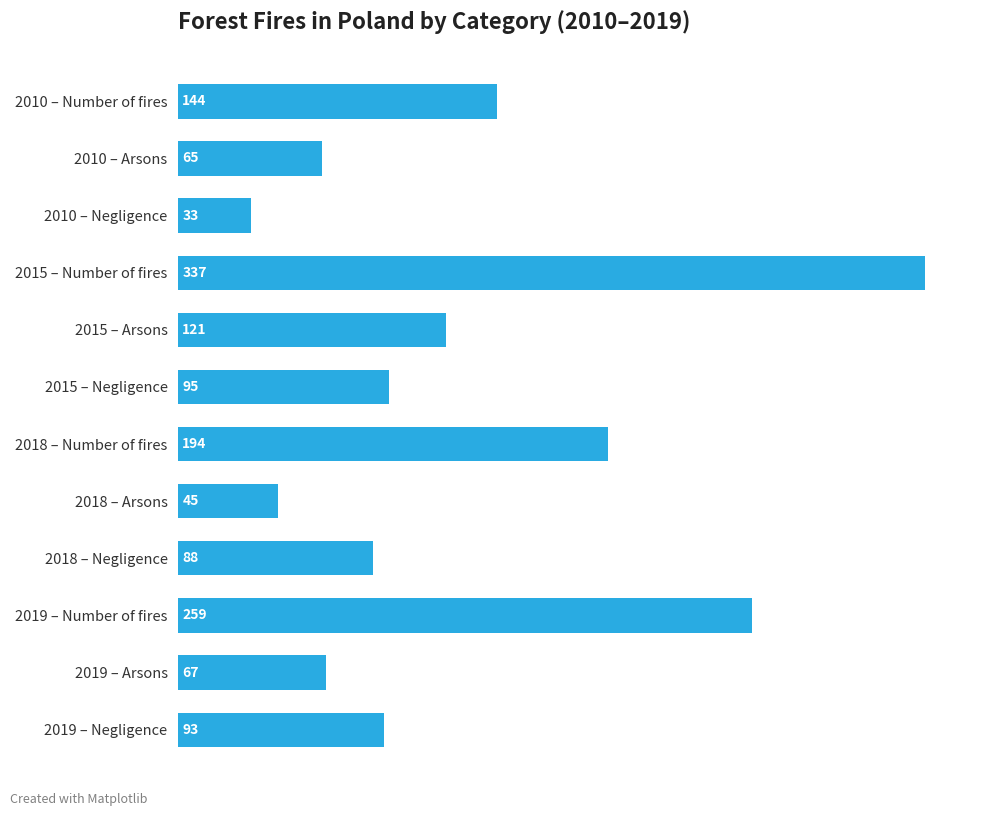

Reading top to bottom, transcribe all the data shown in this chart.

2010 – Number of fires=144	2010 – Arsons=65	2010 – Negligence=33	2015 – Number of fires=337	2015 – Arsons=121	2015 – Negligence=95	2018 – Number of fires=194	2018 – Arsons=45	2018 – Negligence=88	2019 – Number of fires=259	2019 – Arsons=67	2019 – Negligence=93